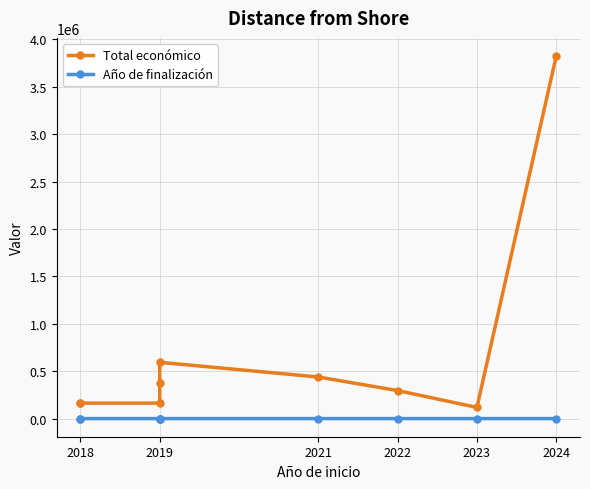

True or false: Total económico has a value of 6602420 at 2024.

False